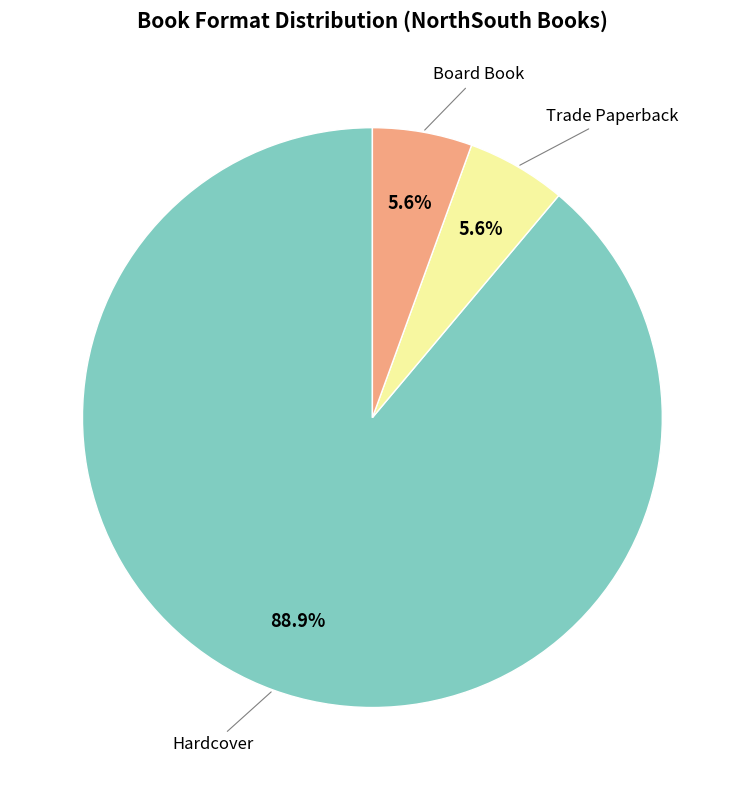

Is there a majority slice in this chart?

Yes